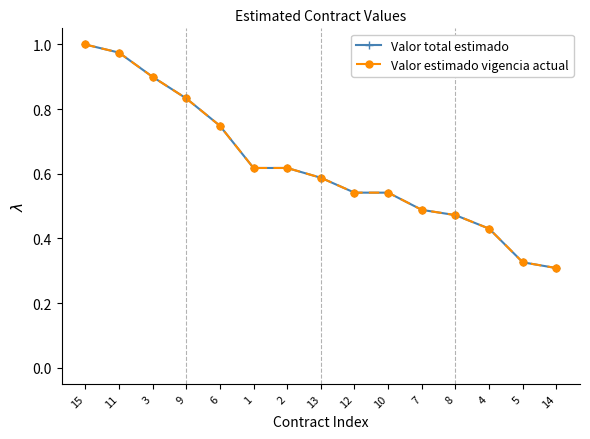

Reading left to right, list all the values displayed in this chart.

Valor total estimado: 15=1.0	11=1.0	3=0.9	9=0.8	6=0.7	1=0.6	2=0.6	13=0.6	12=0.5	10=0.5	7=0.5	8=0.5	4=0.4	5=0.3	14=0.3
Valor estimado vigencia actual: 15=1.0	11=1.0	3=0.9	9=0.8	6=0.7	1=0.6	2=0.6	13=0.6	12=0.5	10=0.5	7=0.5	8=0.5	4=0.4	5=0.3	14=0.3